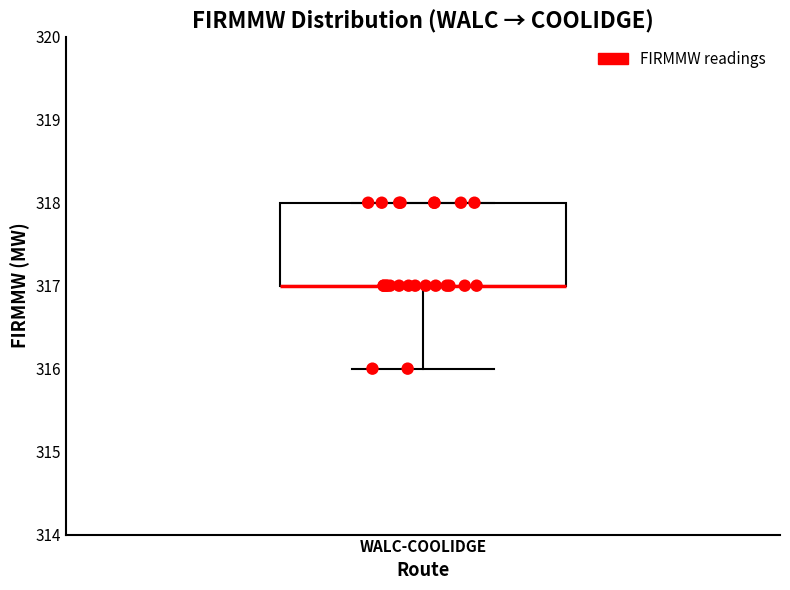

Where does the lower whisker of the box for WALC-COOLIDGE end on the y-axis? The values are not printed on the chart, so give them approximately, as read against the axis.

316